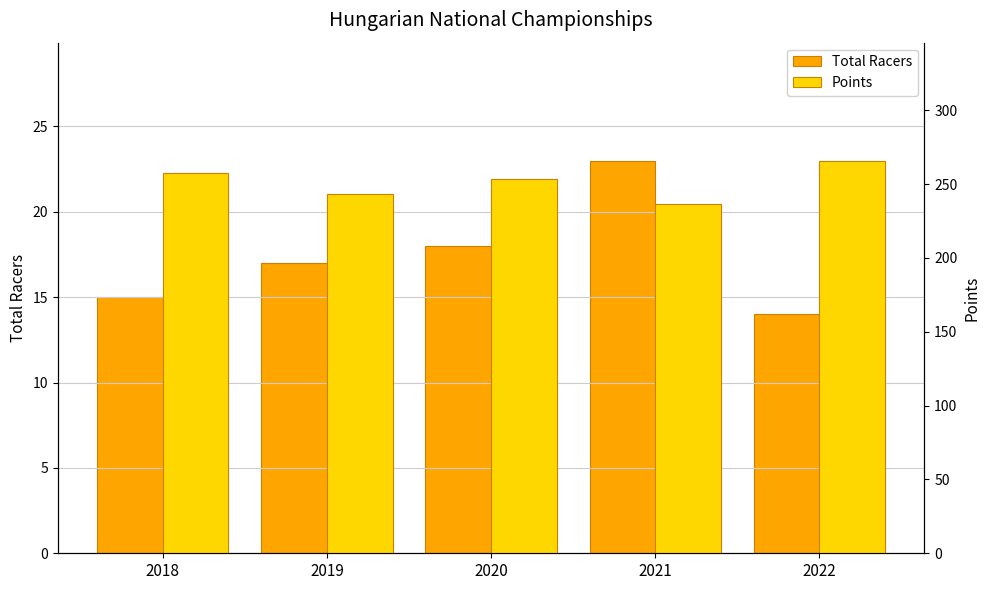

What is the average value of the Total Racers series?

17.4